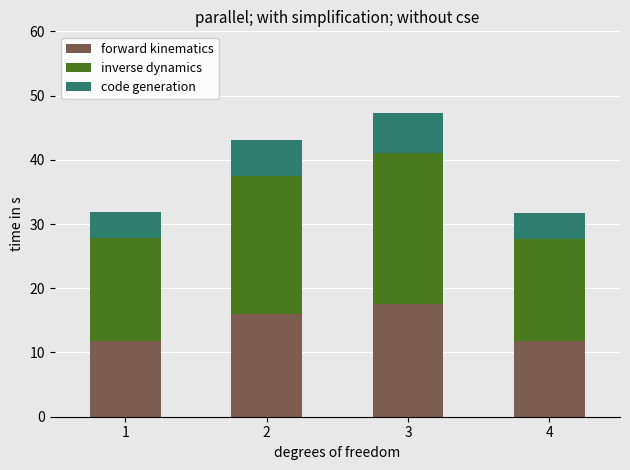

What is the minimum value for forward kinematics?

11.7